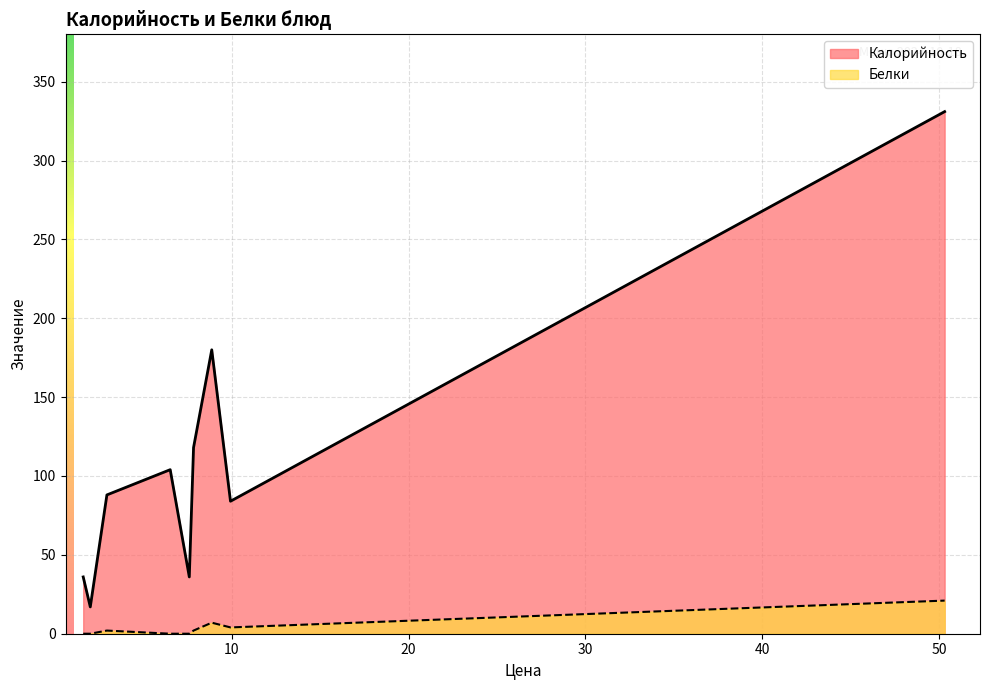

Which series has the widest spread of values?

Калорийность